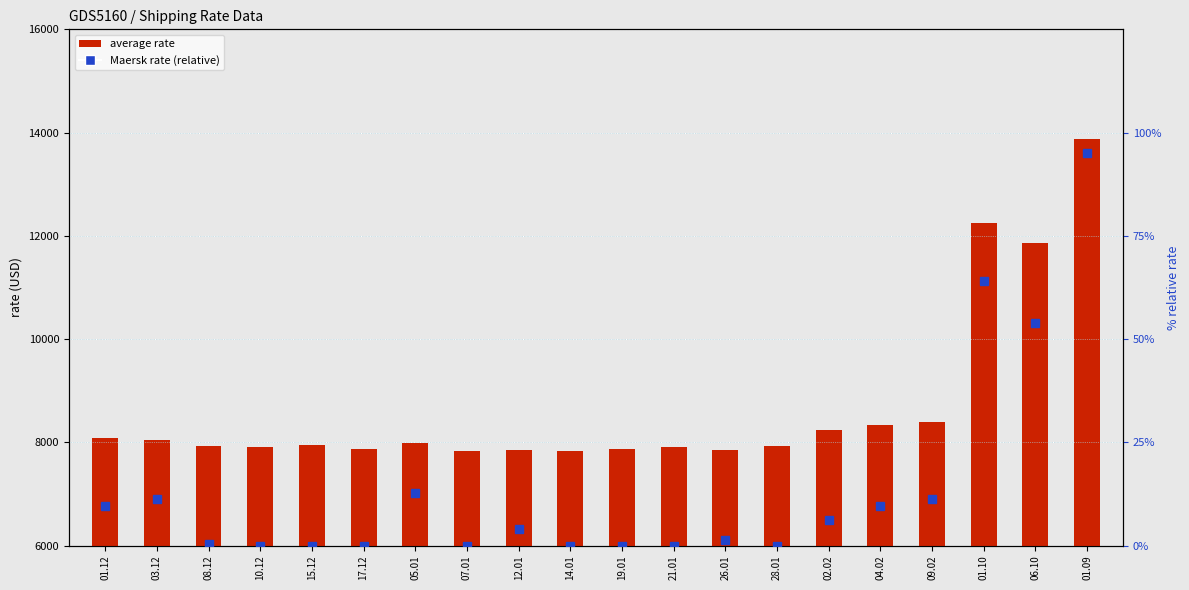

Reading left to right, transcribe all the data shown in this chart.

average rate: 8086.0	8045.0	7923.0	7901.0	7949.0	7870.0	7986.0	7825.0	7855.0	7823.0	7862.0	7913.0	7842.0	7933.0	8240.0	8327.0	8389.0	12240.0	11853.0	13879.0
Maersk rate (relative): 9.5	11.2	0.4	0.0	0.0	0.0	12.8	0.0	4.0	0.0	0.0	0.0	1.3	0.0	6.2	9.5	11.2	64.1	54.0	95.1